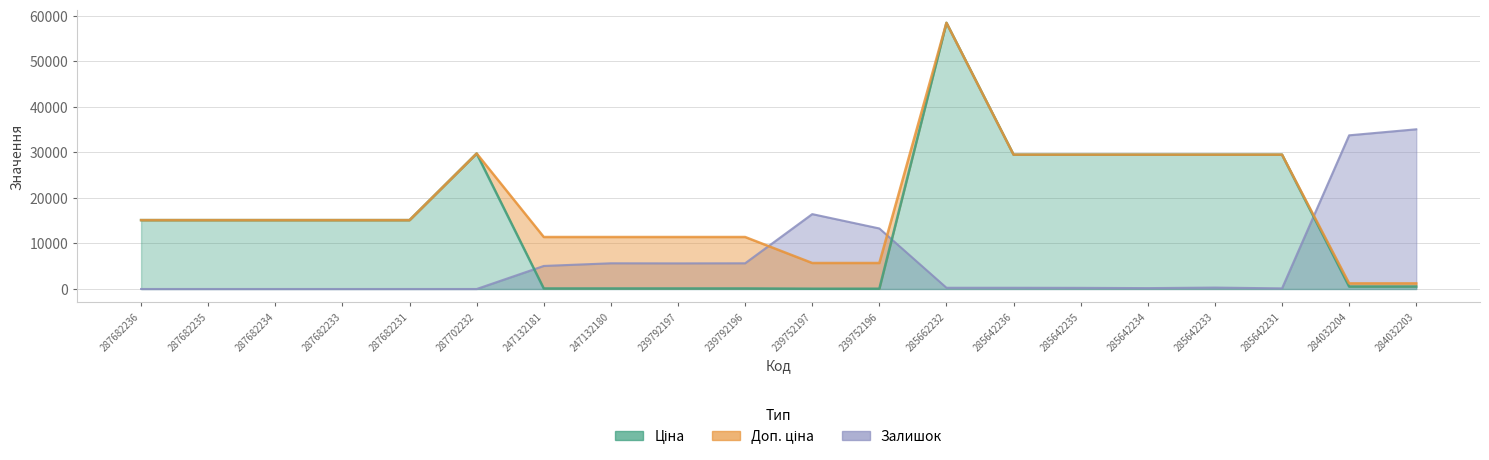

True or false: Ціна and Доп. ціна cross at least once.

False